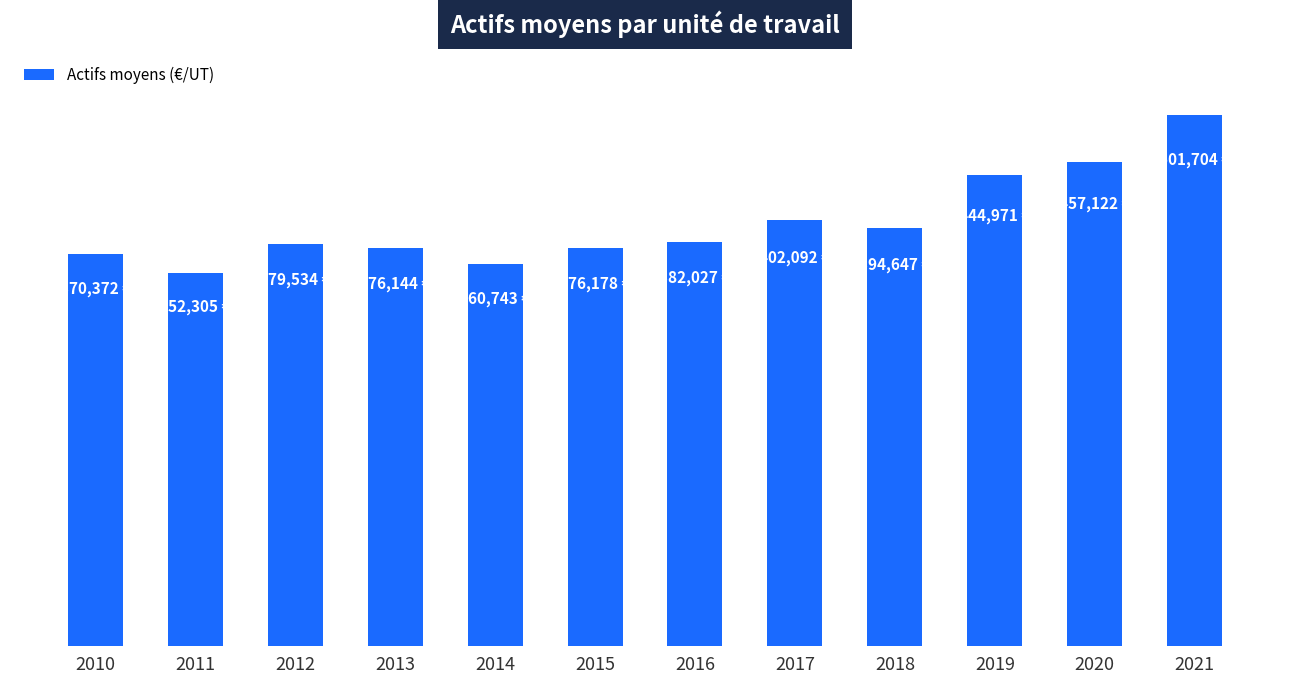

What is the ratio of the value at 2018 to the value at 2021?

0.8